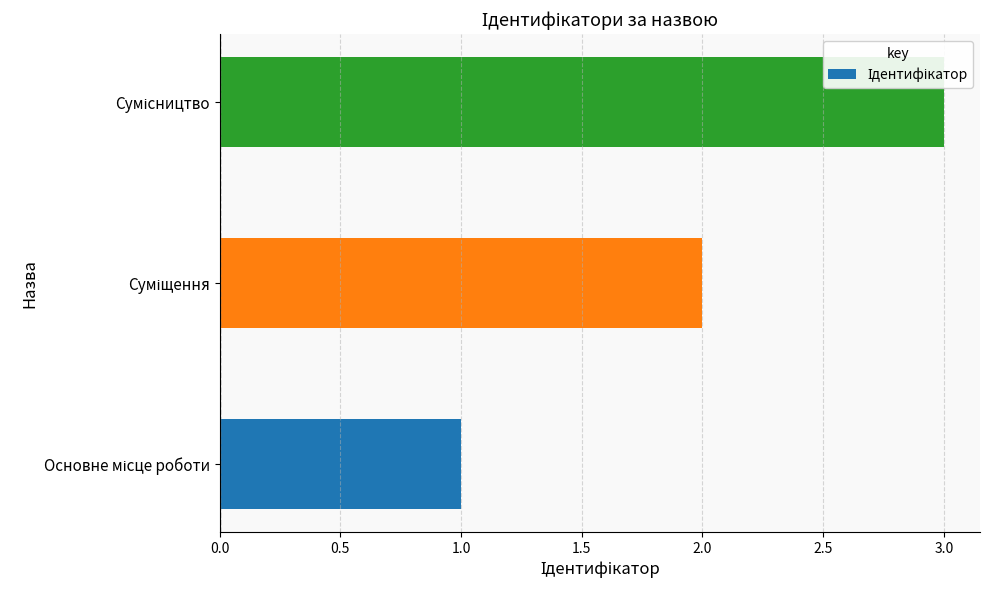

What is the sum of all values?

6